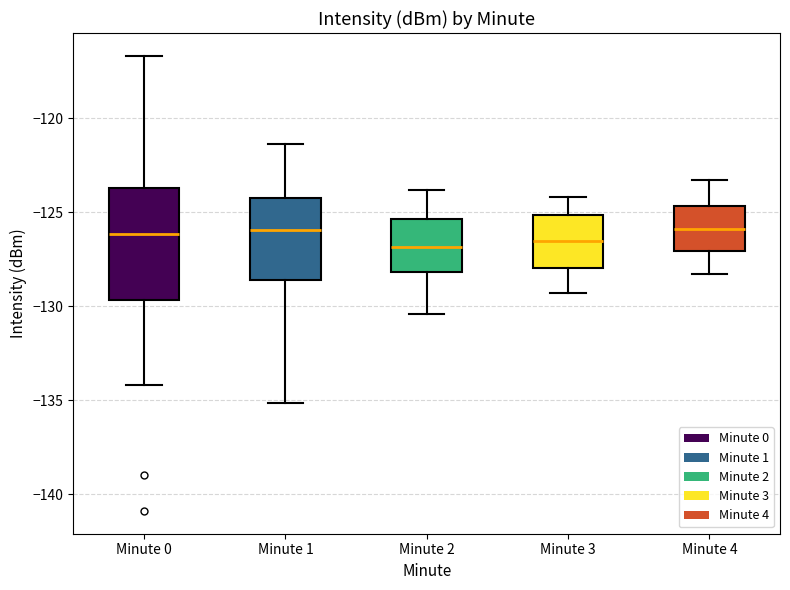

Reading left to right, transcribe this box plot: for each box, give where its median line is, the range the box spans, and where its two whiskers end, as read against the y-axis. The values are not printed on the chart, so give them approximately, as read against the axis.

Minute 0: median -126.0, box -129.5 to -123.5, whiskers -134.0 to -116.5
Minute 1: median -126.0, box -128.5 to -124.0, whiskers -135.0 to -121.5
Minute 2: median -127.0, box -128.0 to -125.5, whiskers -130.5 to -124.0
Minute 3: median -126.5, box -128.0 to -125.0, whiskers -129.5 to -124.0
Minute 4: median -126.0, box -127.0 to -124.5, whiskers -128.5 to -123.5